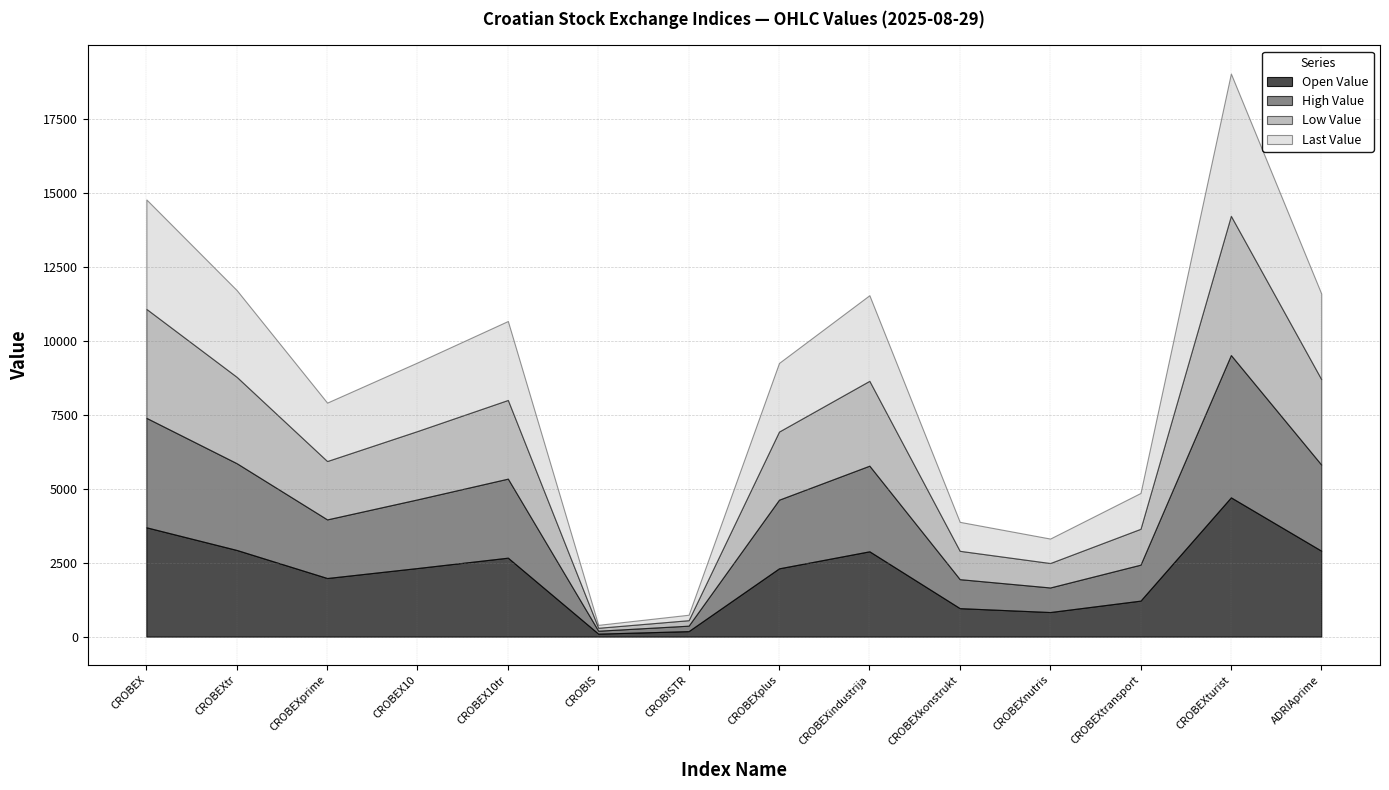

List the series in order of their peak value, highest first.

High Value, Last Value, Open Value, Low Value